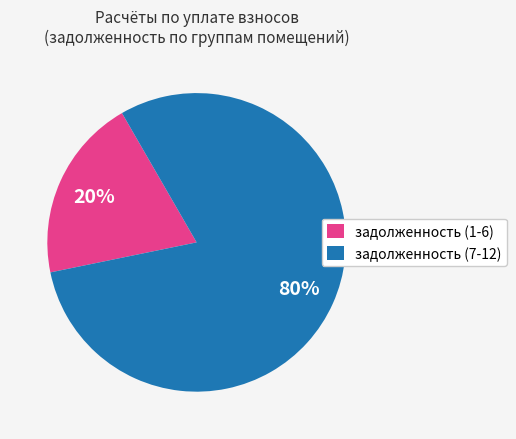

Which has a higher value, задолженность (1-6) or задолженность (7-12)?

задолженность (7-12)